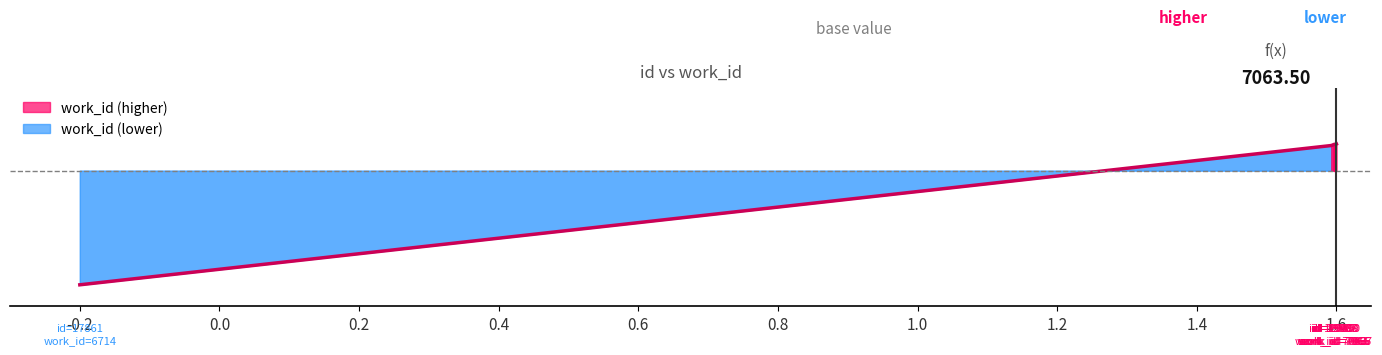

True or false: there are more than 2 points higher than both neighbors.

False